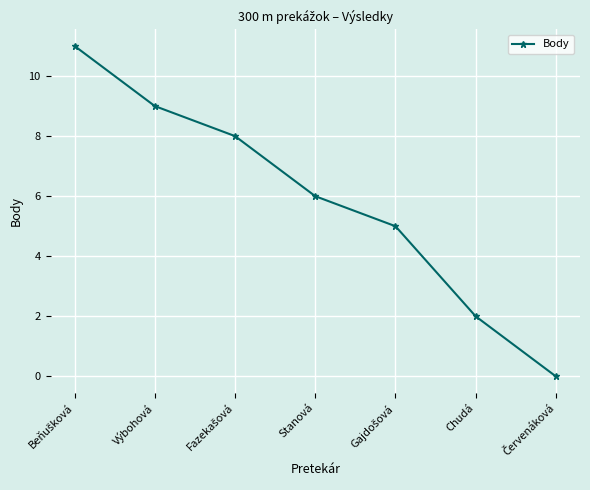

What is the value of the 1st point from the left?

11